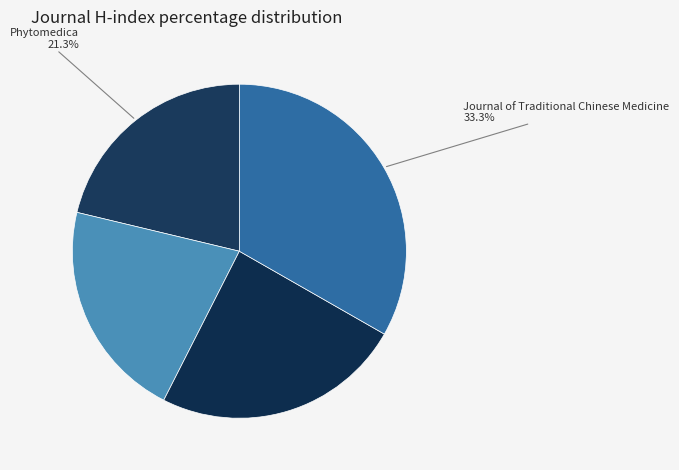

Is there a majority slice in this chart?

No